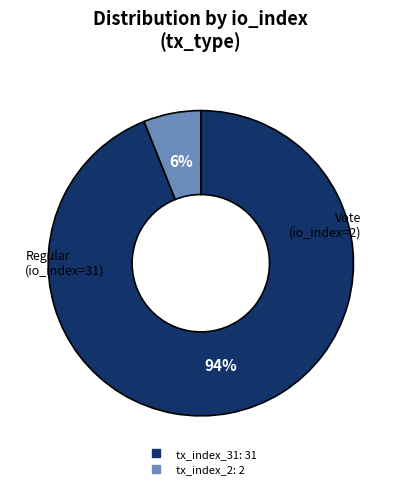

How many slices are in this pie chart?

2